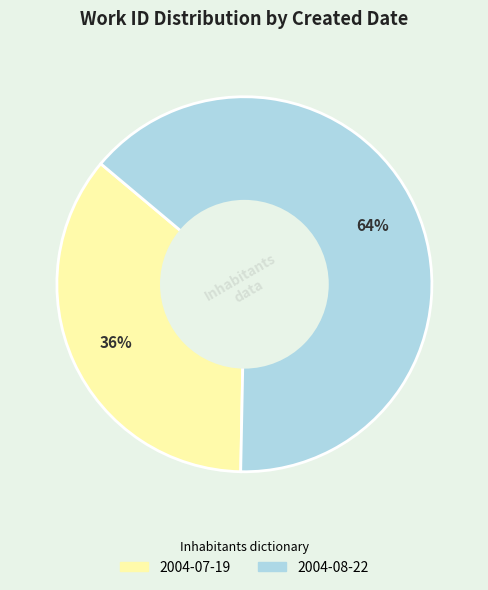

Rank the categories by value from lowest to highest.

2004-07-19, 2004-08-22